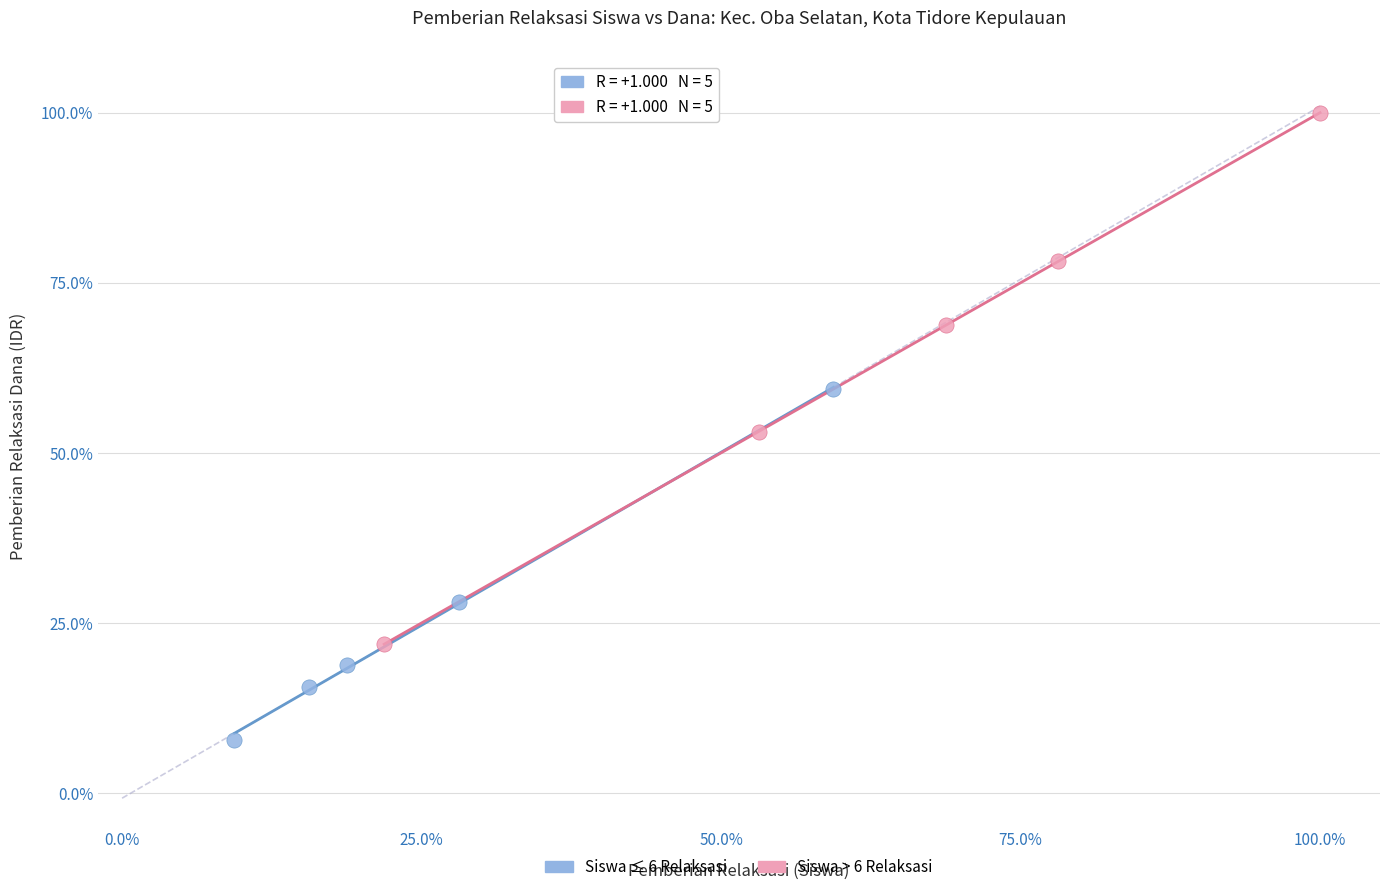

Which series has the widest spread of Y values?

Siswa > 6 Relaksasi